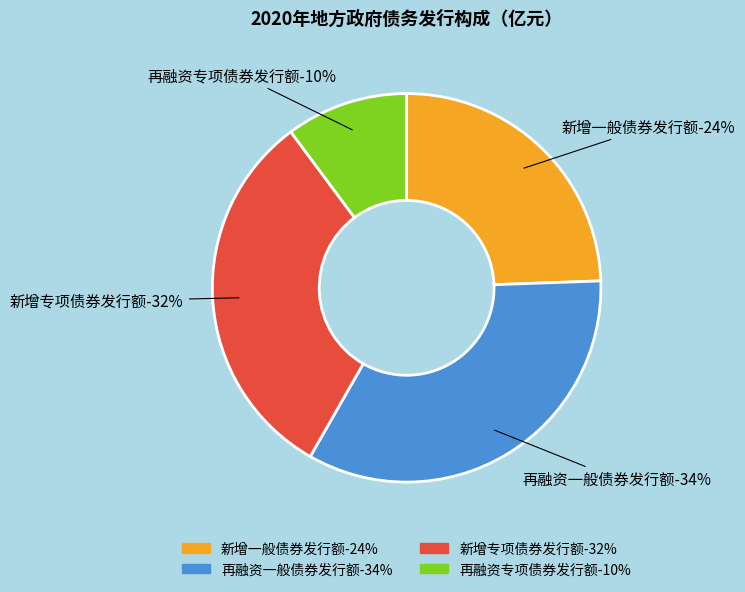

The 新增专项债券发行额 slice represents 32% of the pie. True or false?

True